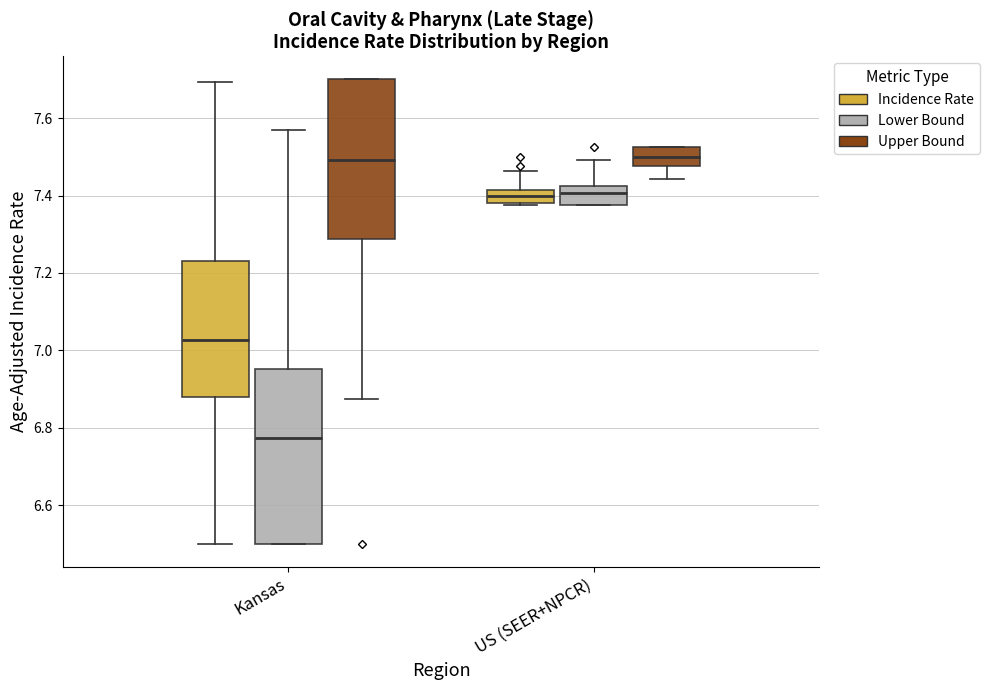

Where is the lower edge of the box for Kansas (Incidence Rate) on the y-axis? The values are not printed on the chart, so give them approximately, as read against the axis.

6.88